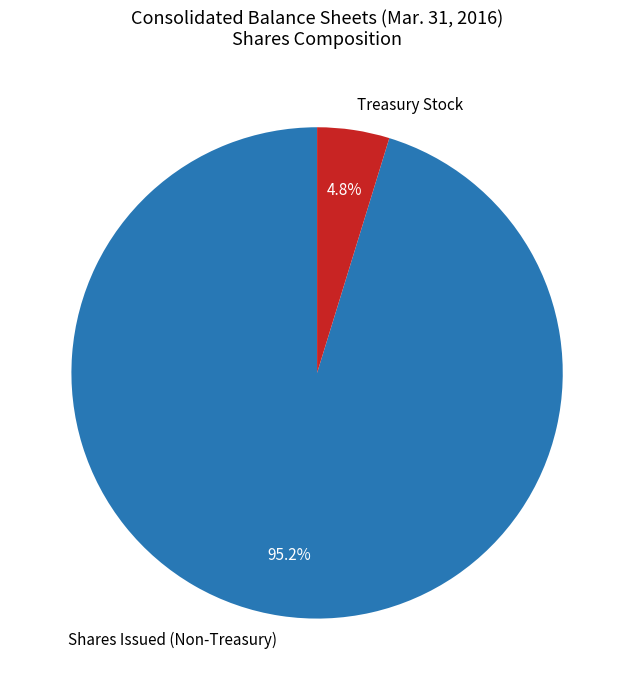

Which category has the biggest portion of the pie?

Shares Issued (Non-Treasury)